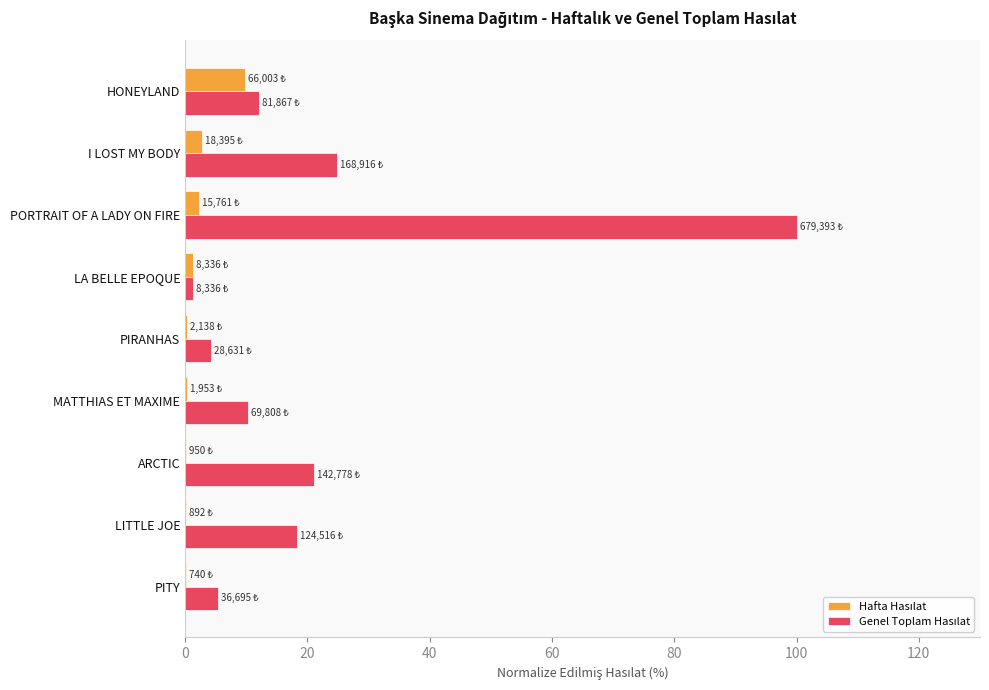

At which category does the chart reach its peak across all series?

PORTRAIT OF A LADY ON FIRE